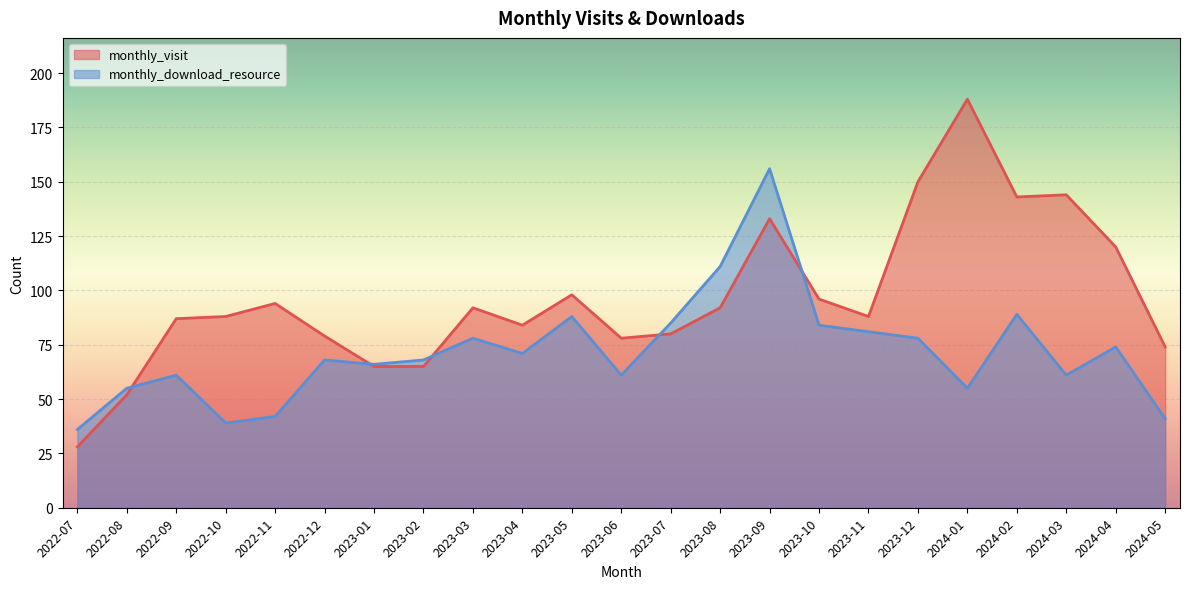

At which label does monthly_download_resource reach its peak?

2023-09